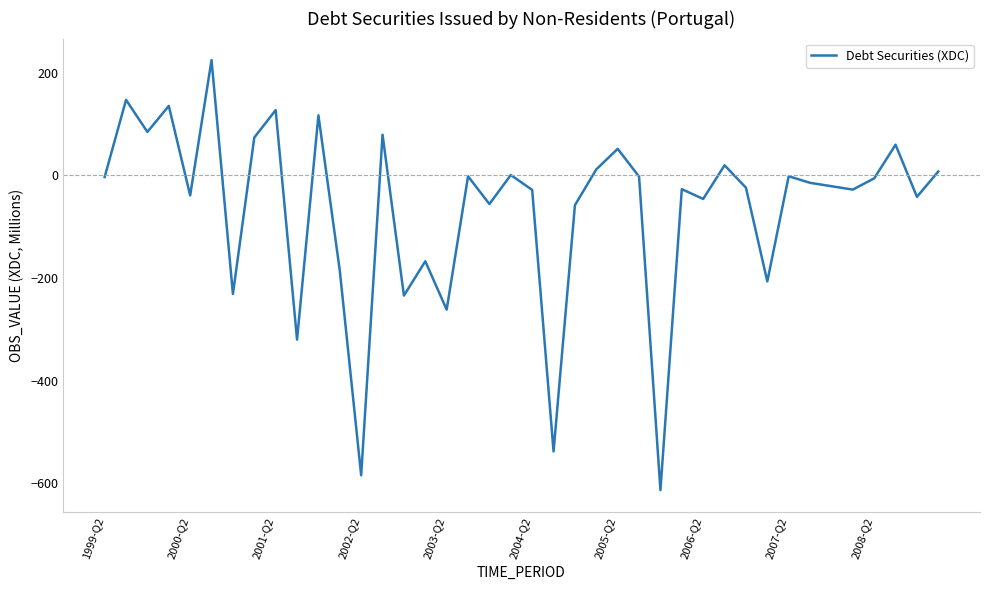

How many lines are shown in the chart?

1